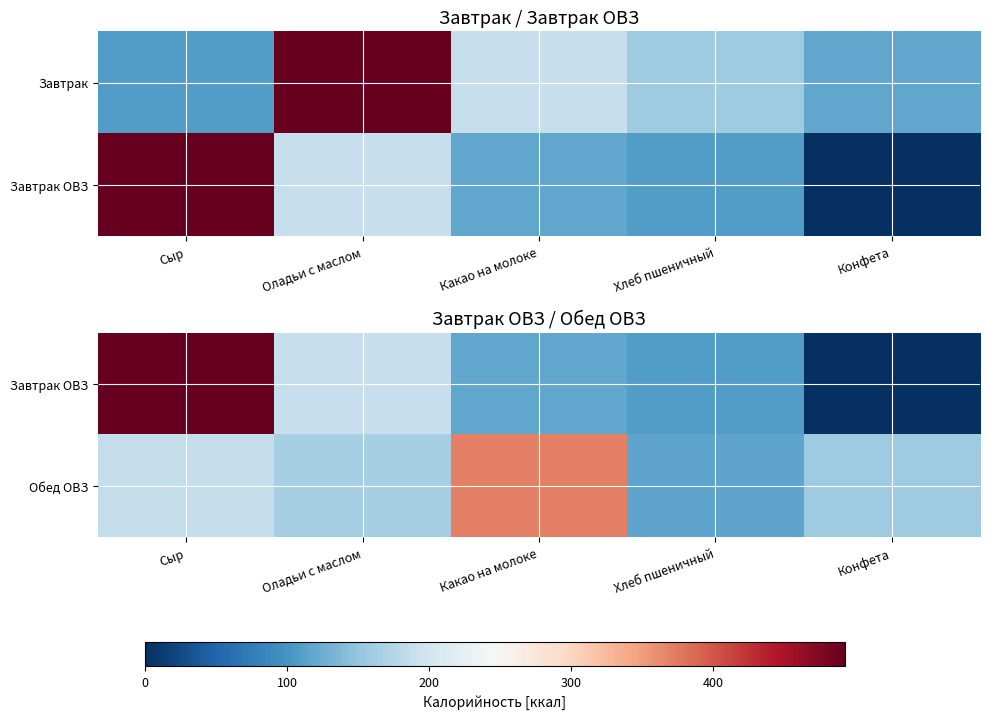

How many values in Завтрак ОВЗ are above zero?

4